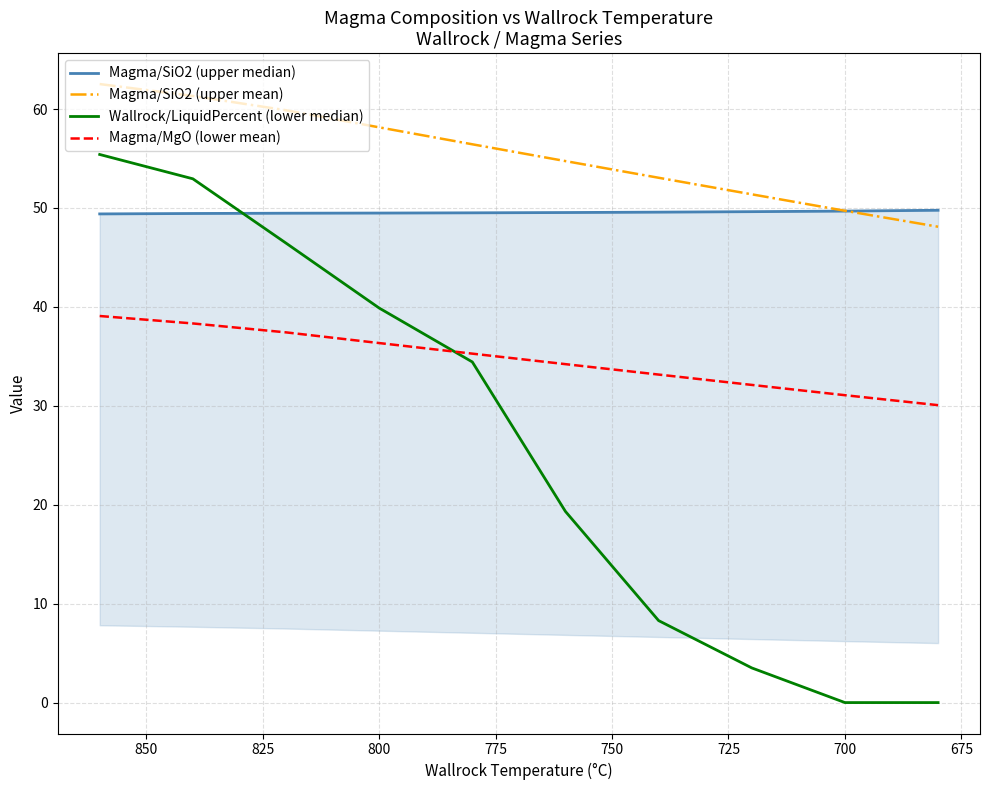

Which series changed the most between 725 and 825?

Wallrock/LiquidPercent (lower median)